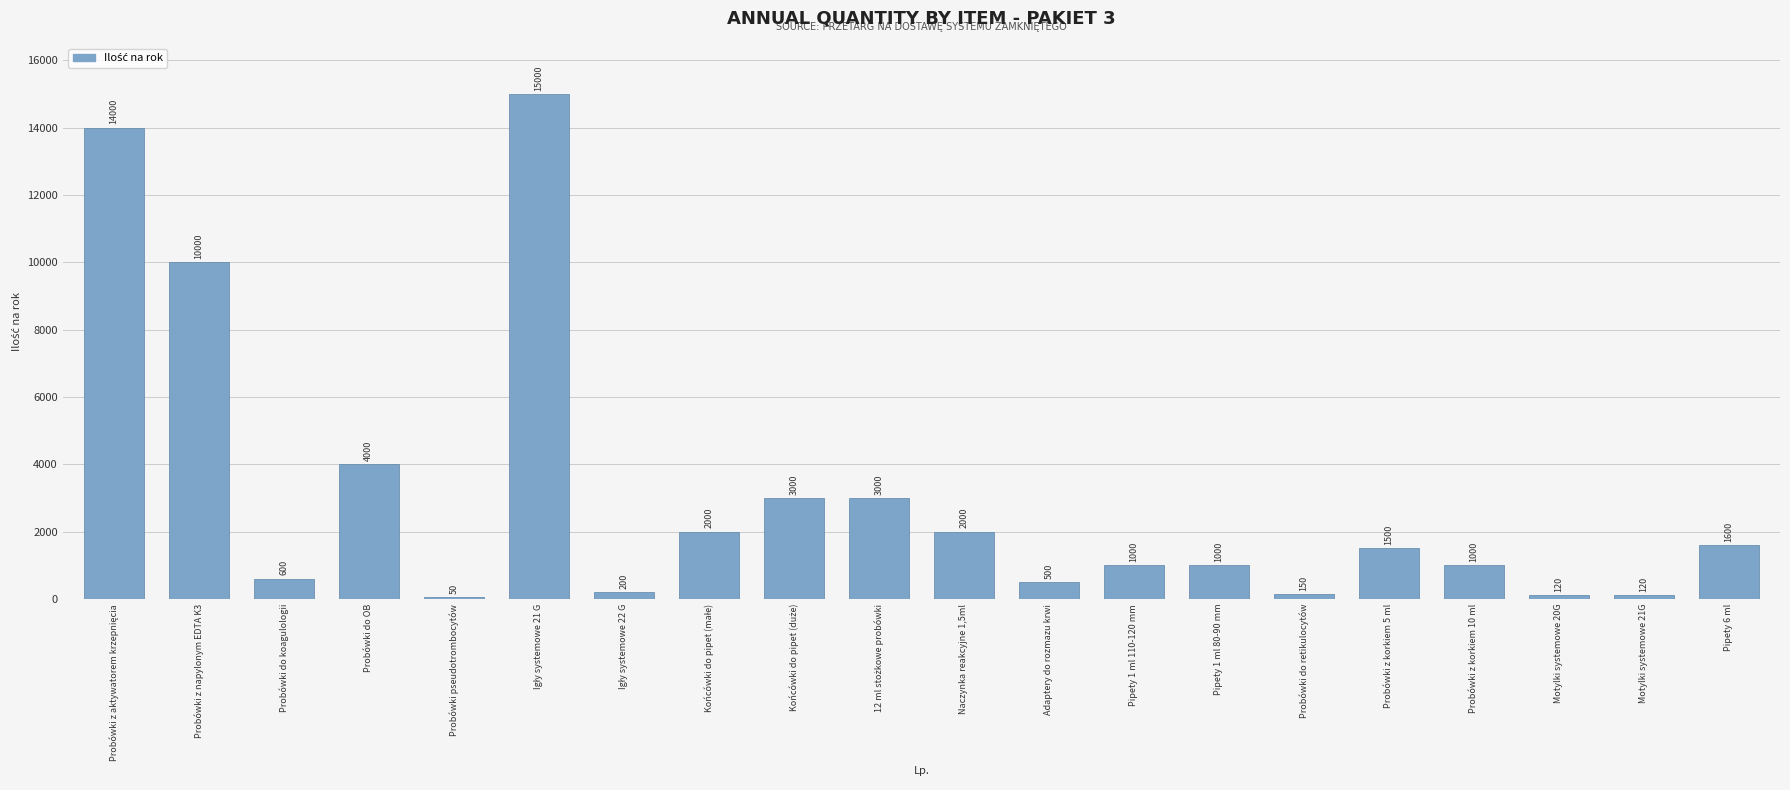

What is the greatest value displayed?

15000